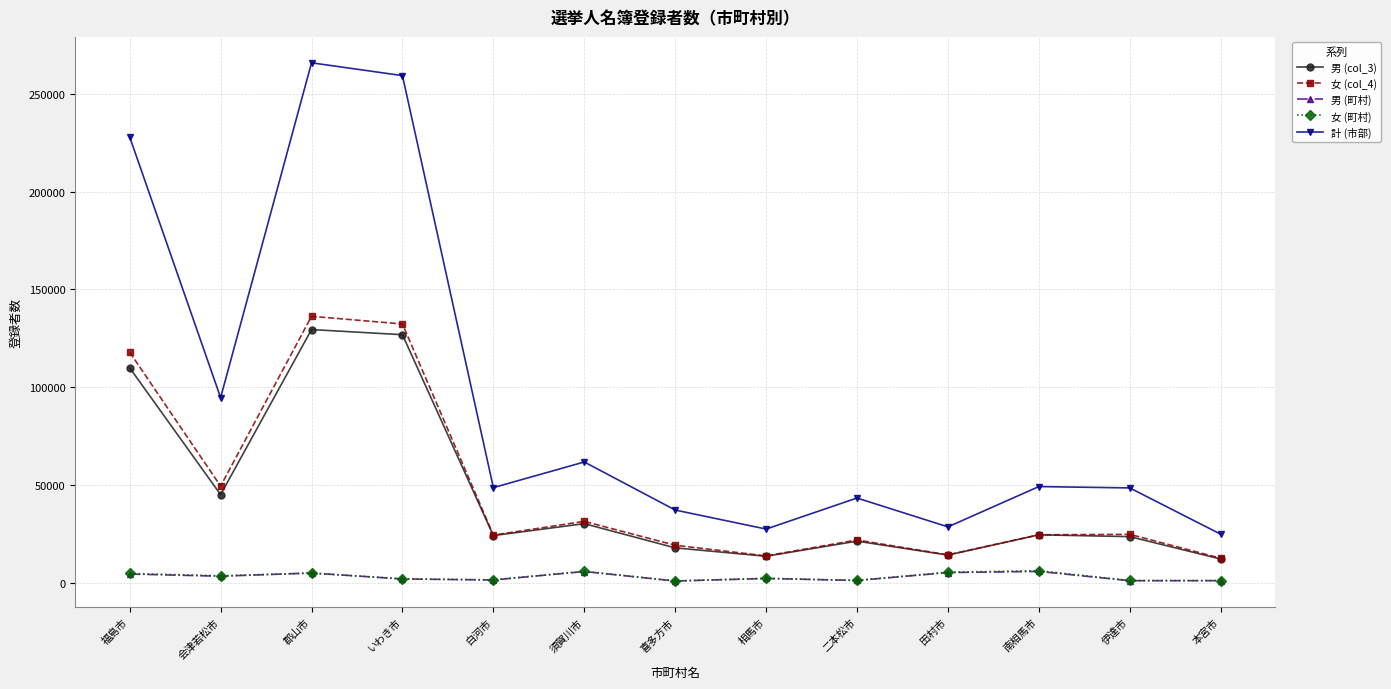

True or false: 男 (町村) and 男 (col_3) intersect in this chart.

False